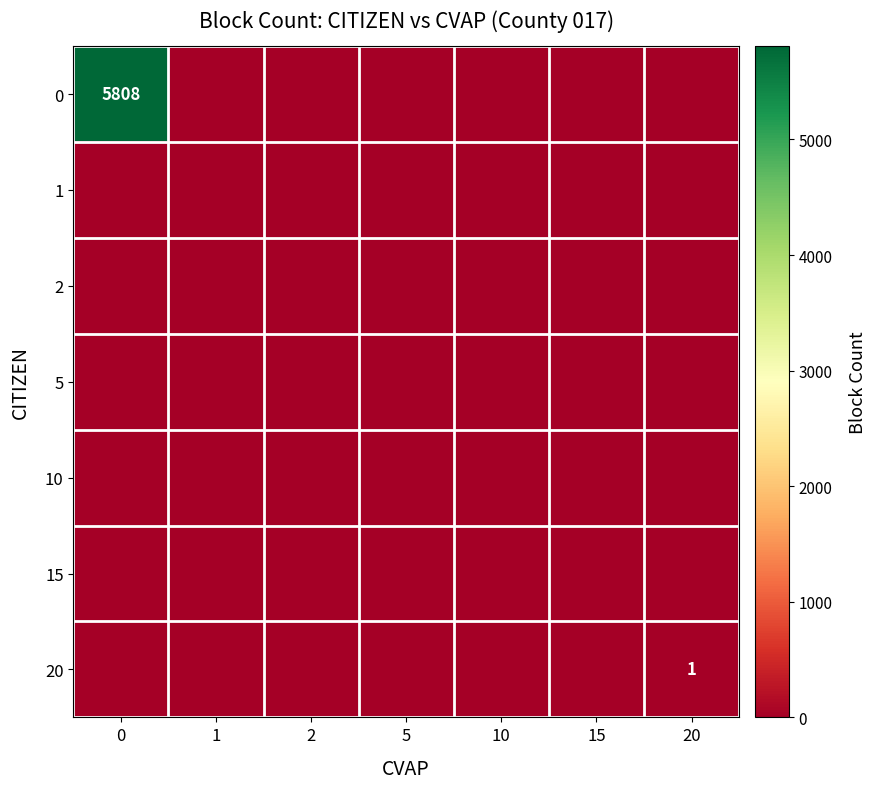

At how many categories does at least one series exceed 4375?

1